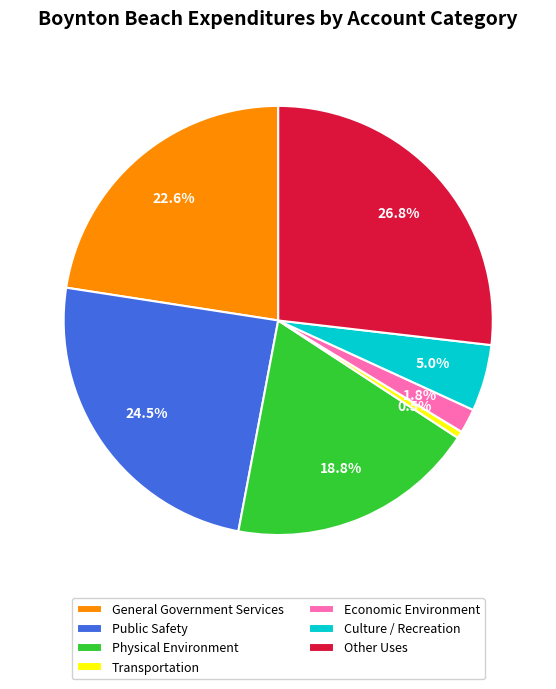

Between Other Uses and General Government Services, which is larger?

Other Uses